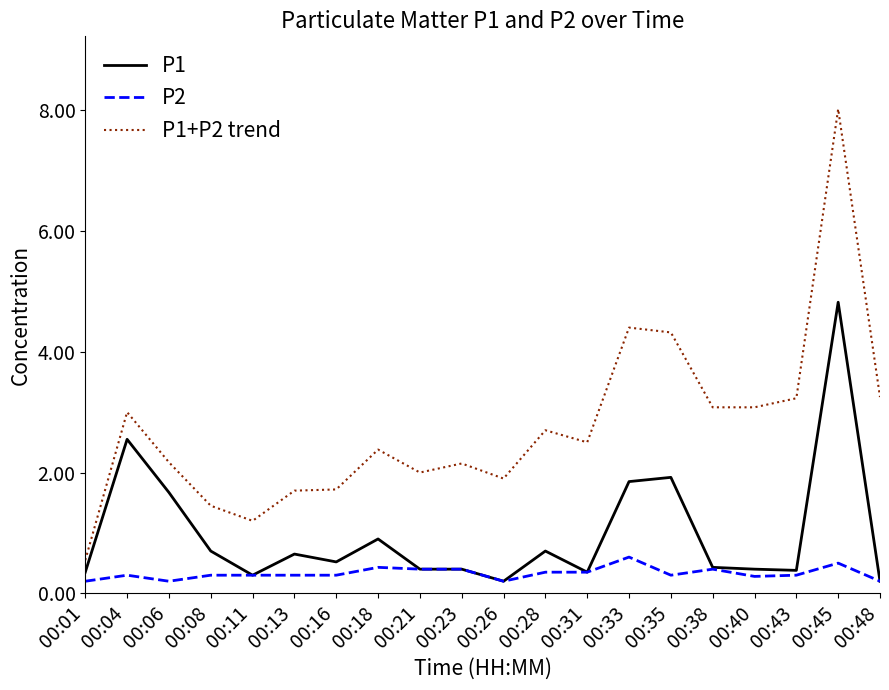

The value of P1+P2 trend at 00:01 is 0.6. True or false?

True